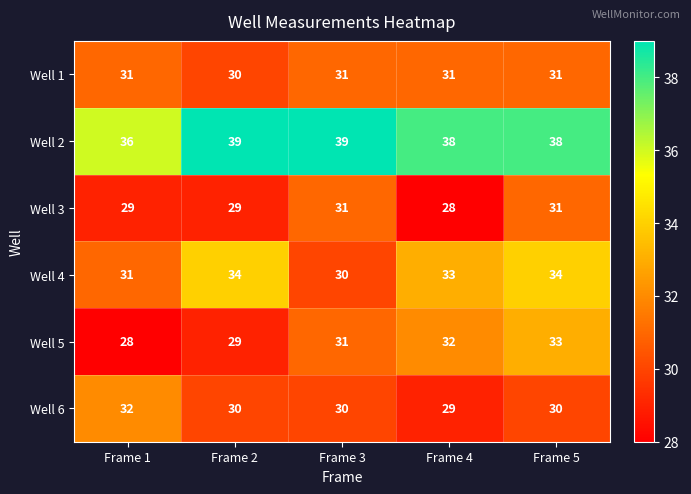

What is the highest value of the Well 1 series?

31